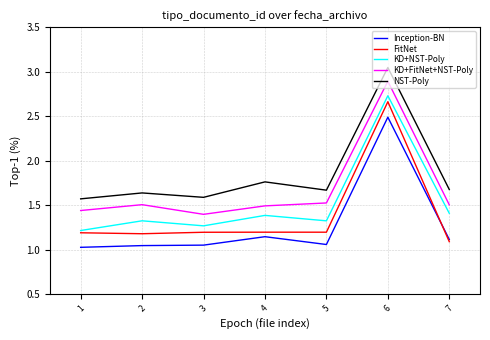

At which label does FitNet reach its peak?

6